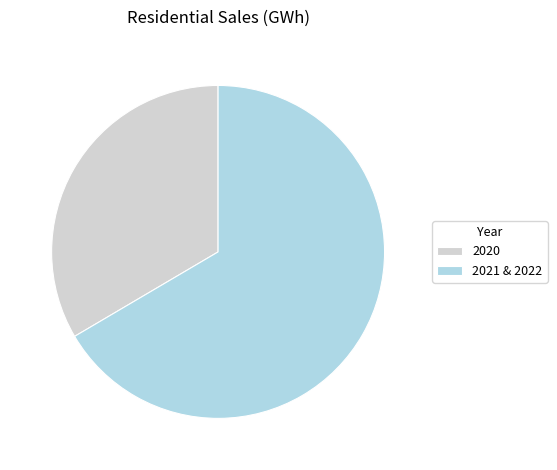

True or false: 2021 & 2022 accounts for 52% of the total.

False